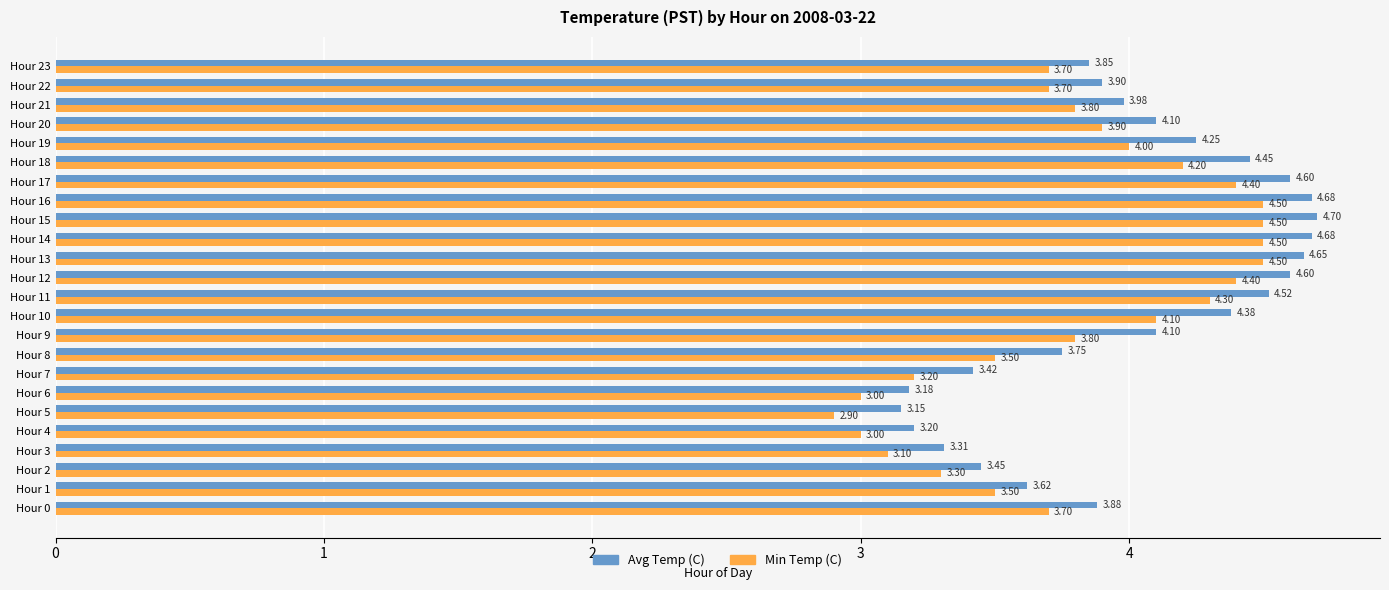

At how many categories does at least one series exceed 3?

24